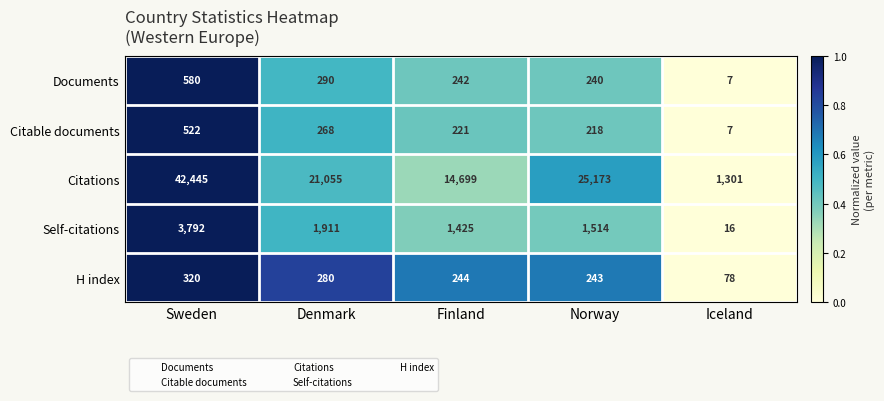

Reading left to right, list all the values displayed in this chart.

Documents: Sweden=580	Denmark=290	Finland=242	Norway=240	Iceland=7
Citable documents: Sweden=522	Denmark=268	Finland=221	Norway=218	Iceland=7
Citations: Sweden=42445	Denmark=21055	Finland=14699	Norway=25173	Iceland=1301
Self-citations: Sweden=3792	Denmark=1911	Finland=1425	Norway=1514	Iceland=16
H index: Sweden=320	Denmark=280	Finland=244	Norway=243	Iceland=78